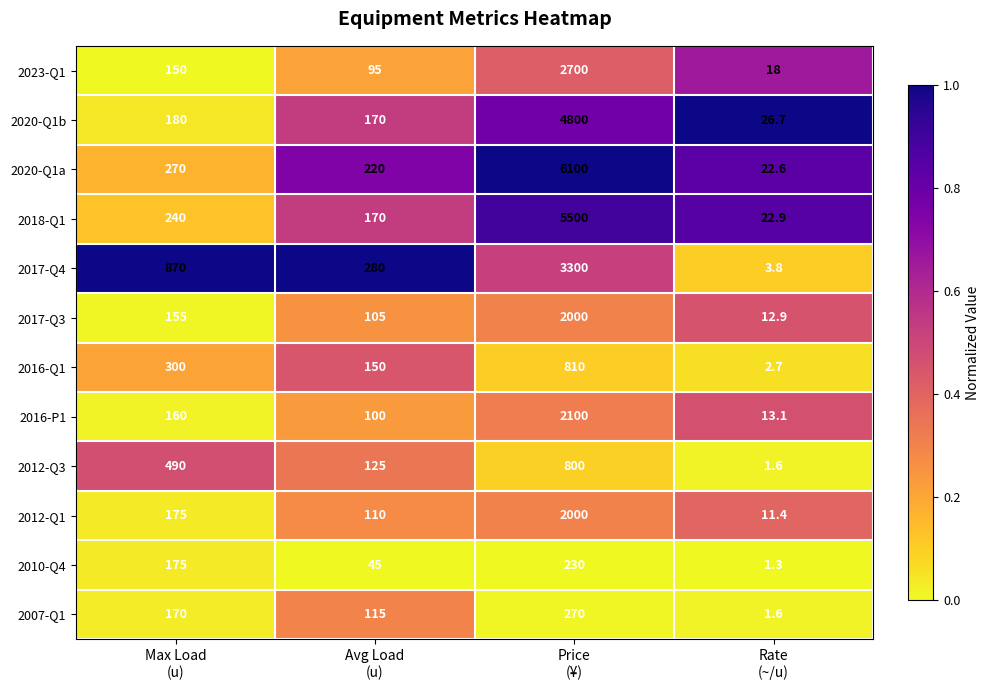

What is the difference between the second highest and minimum values in the 2018-Q1 series?

217.1